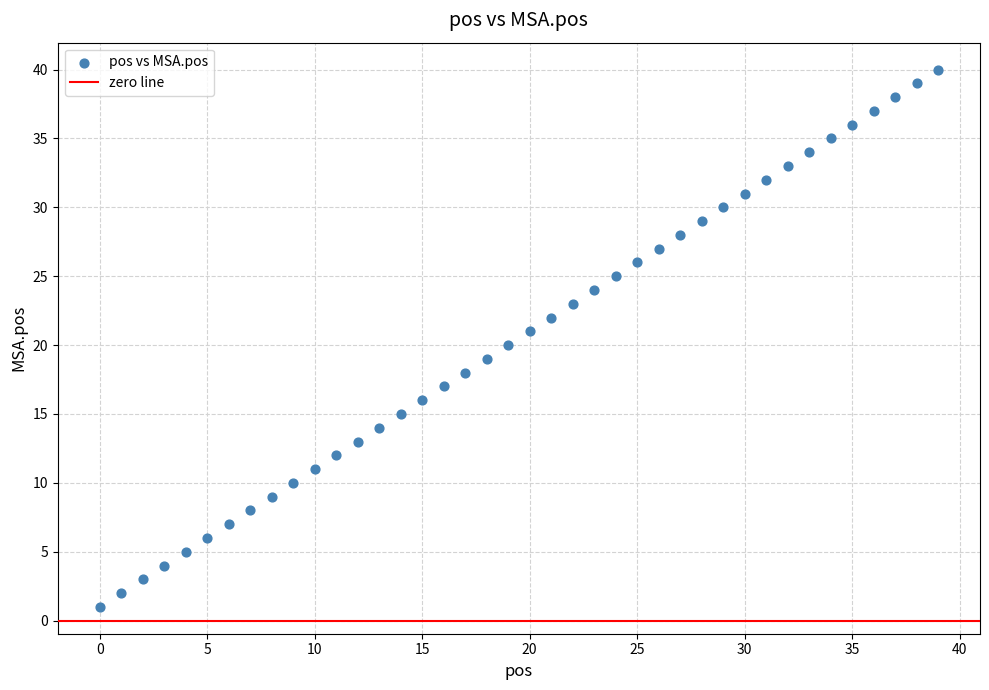

What is the range of Y values (max minus min)?

39